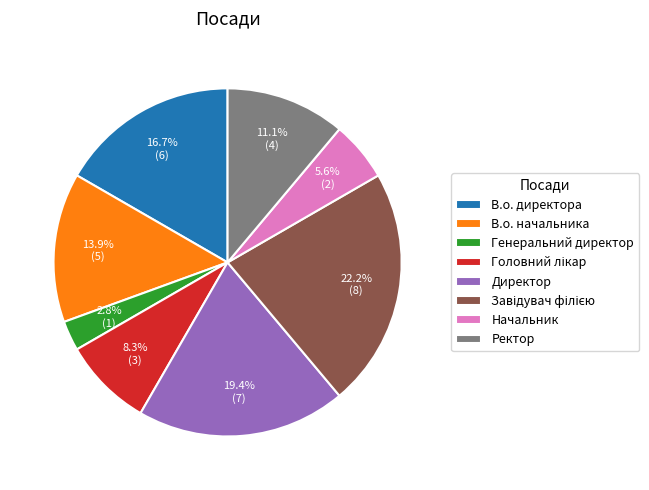

Does any single category account for the majority?

No